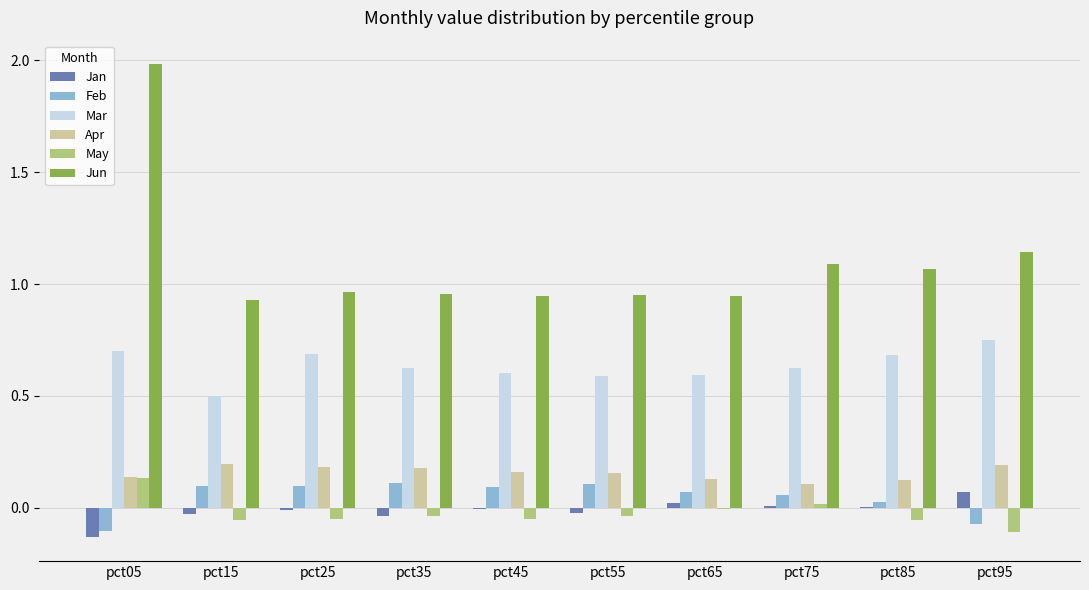

Are the bars horizontal?

No